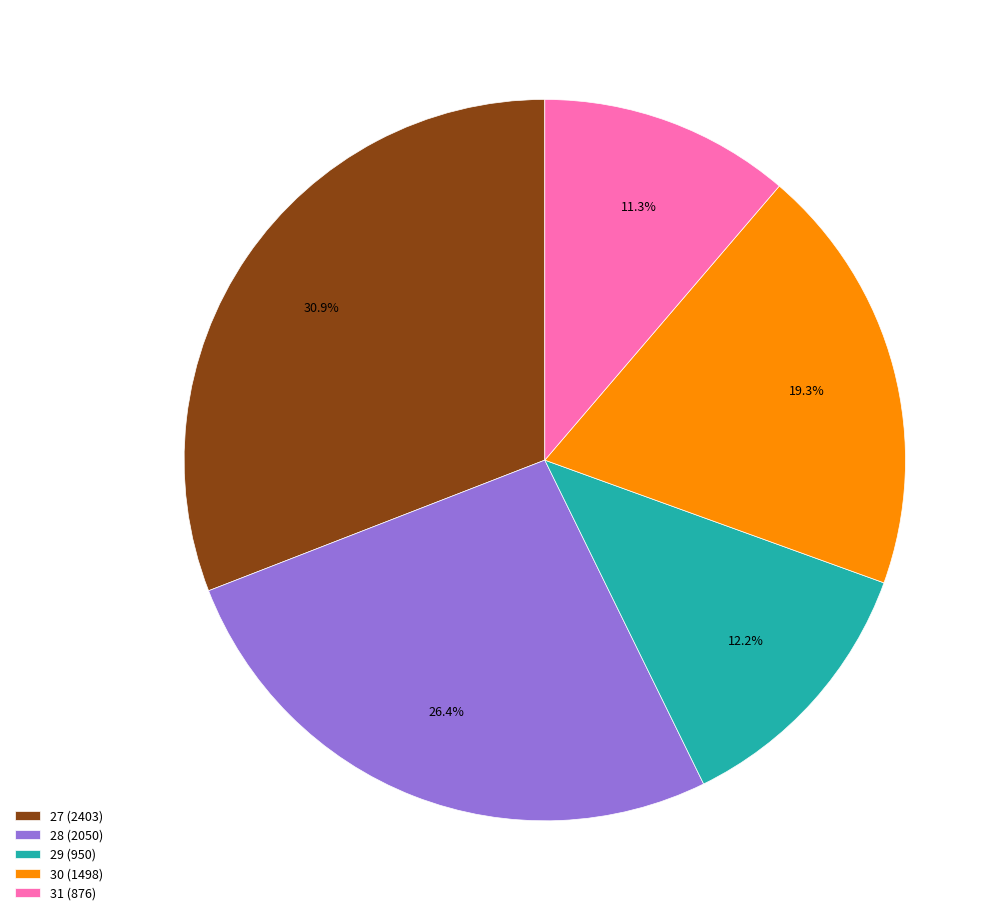

Which has a higher value, 30 or 31?

30